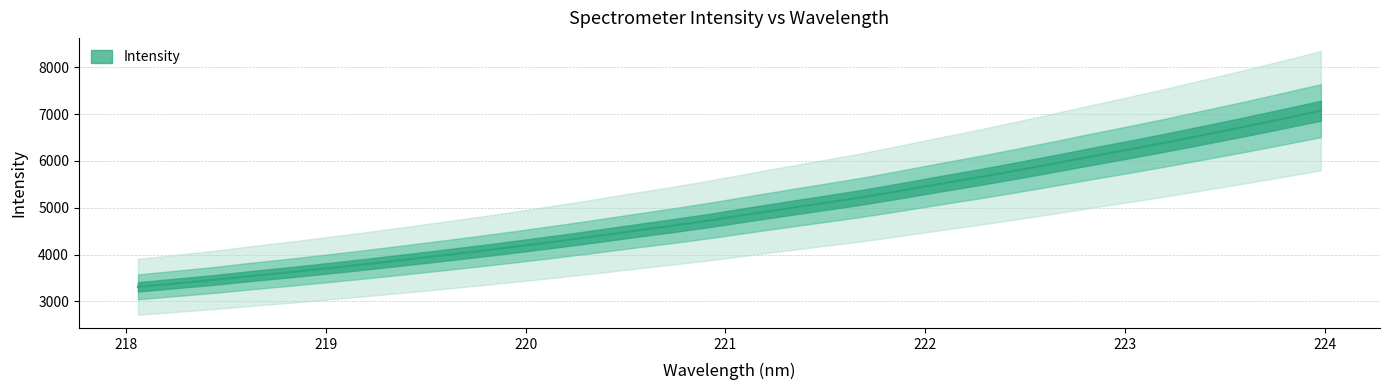

How many lines are shown in the chart?

1